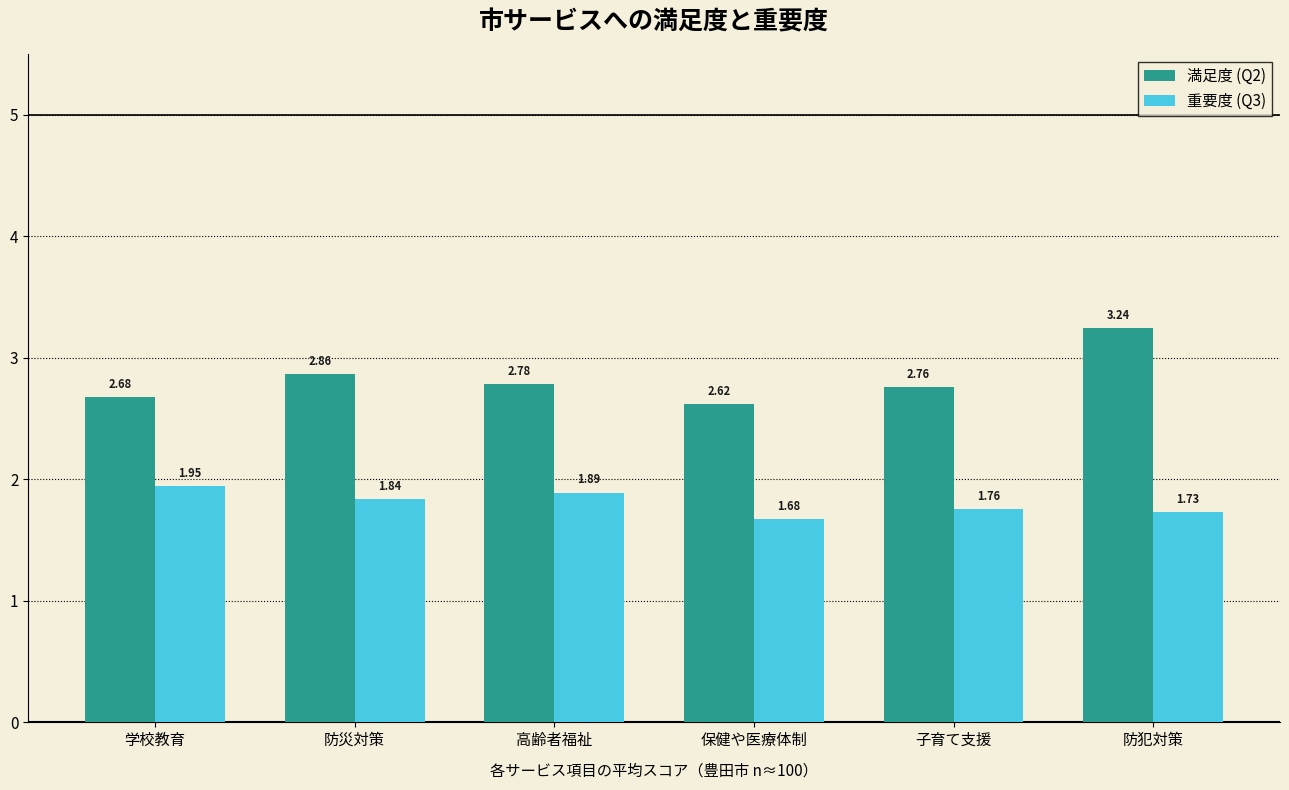

Does the chart contain any negative values?

No